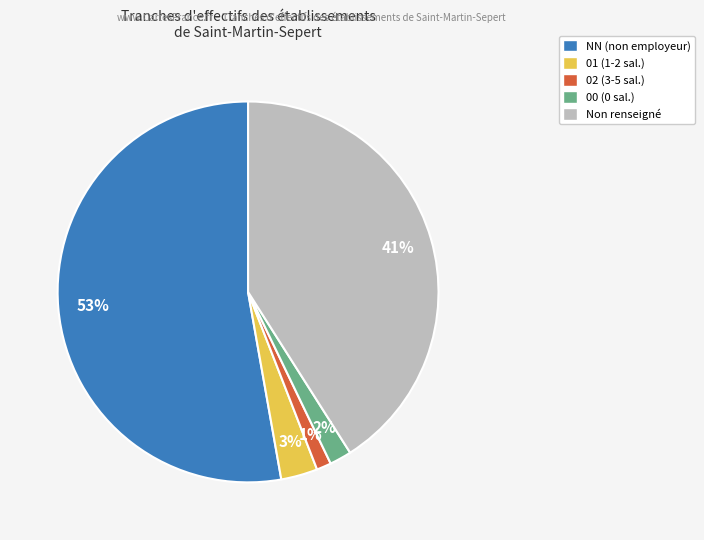

Is there a majority slice in this chart?

Yes